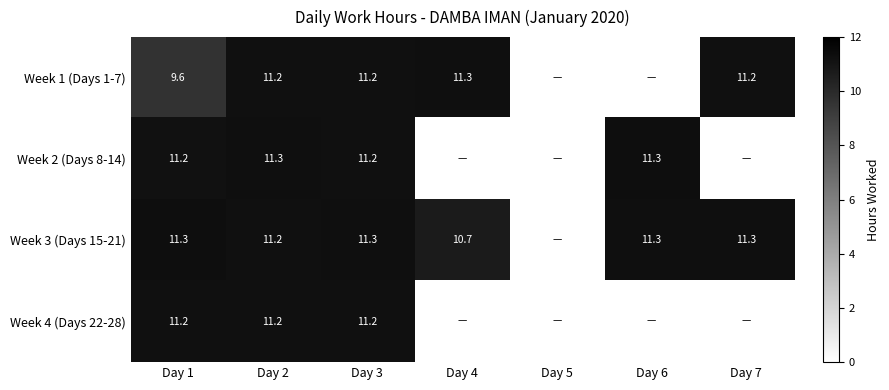

What is the total value across all series at Day 1?

43.3